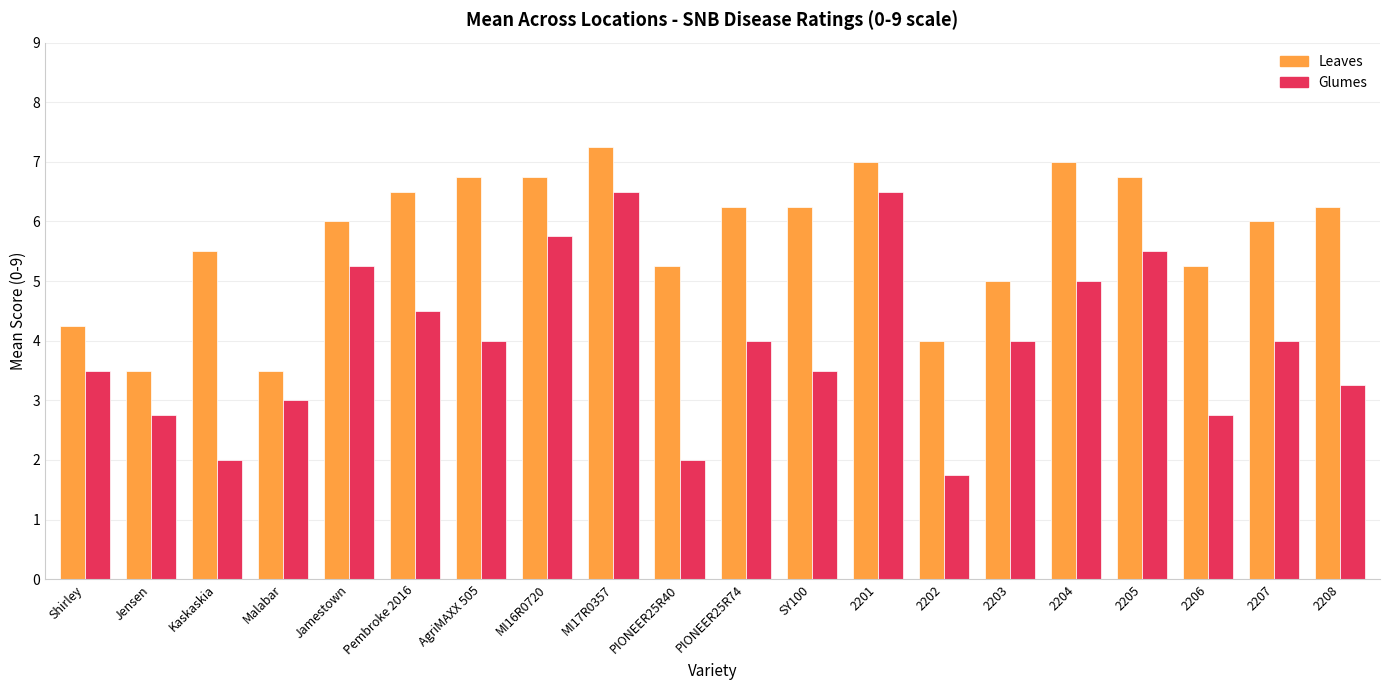

At which category is the sum across all series the highest?

MI17R0357